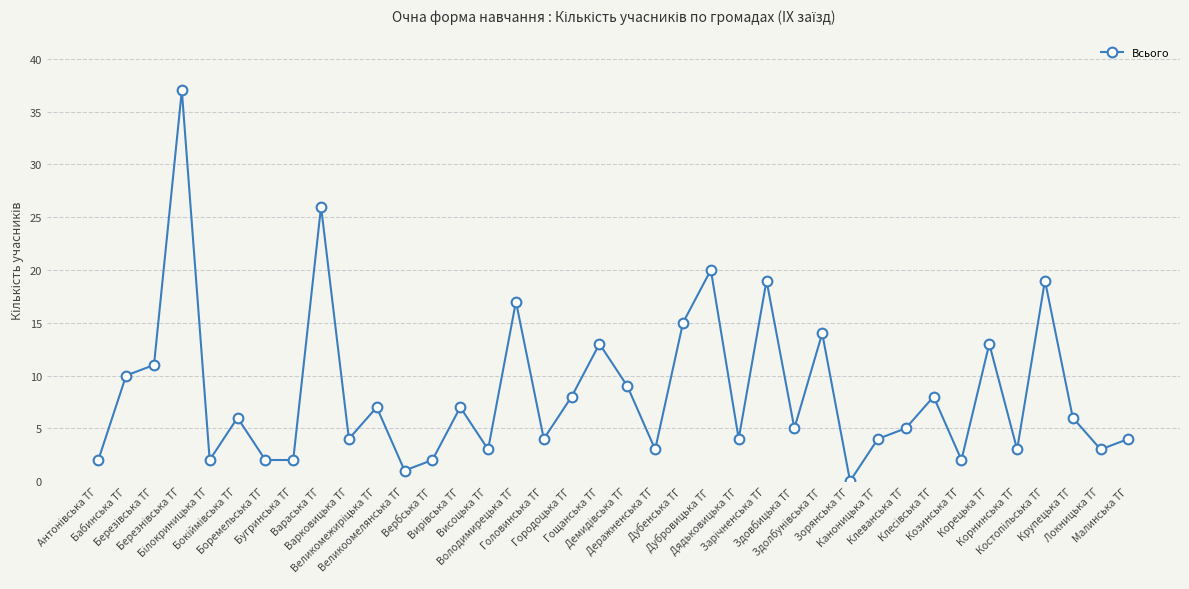

Does the chart have visible grid lines?

Yes